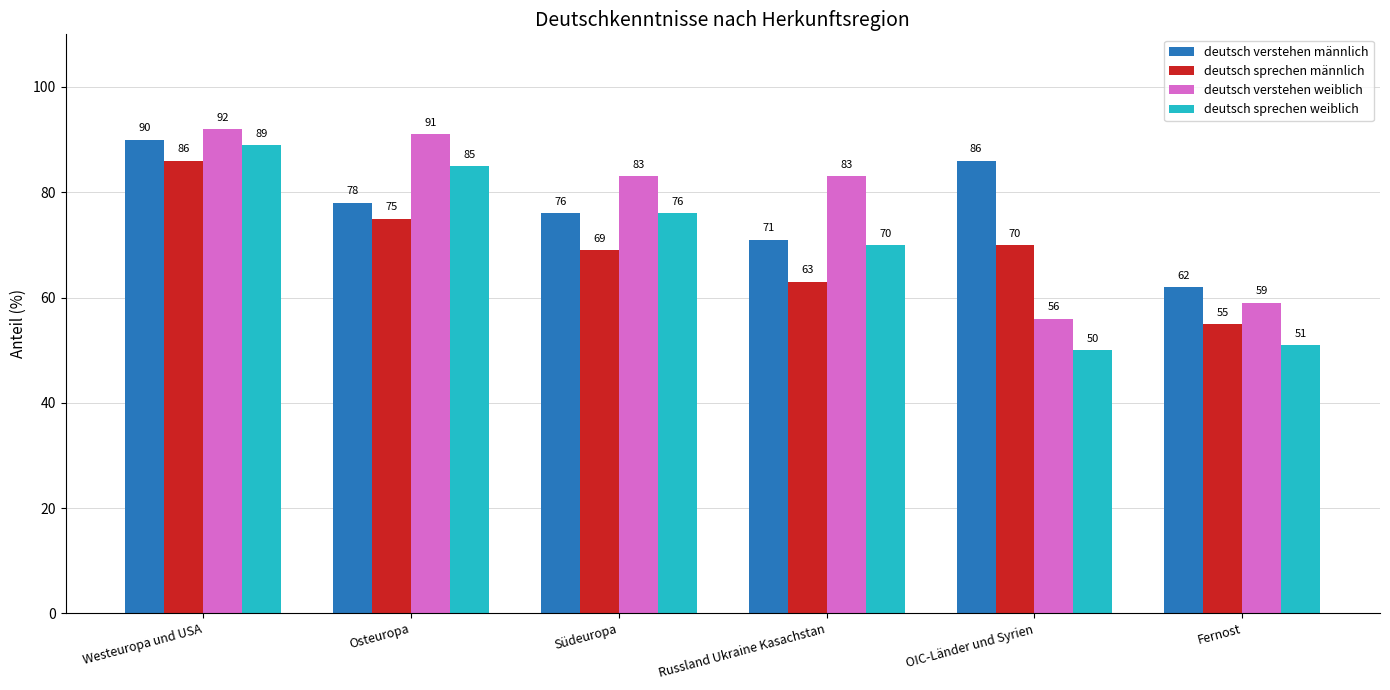

Between Osteuropa and Russland Ukraine Kasachstan, which series saw the biggest shift?

deutsch sprechen weiblich